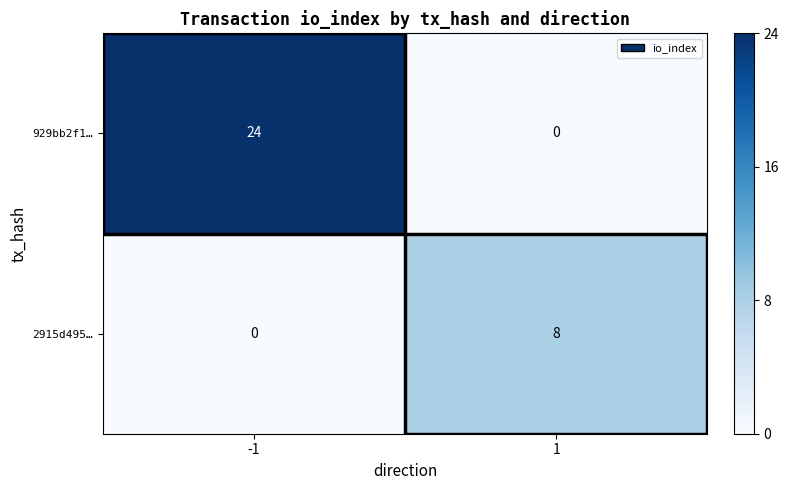

Count the number of categories in the chart.

2